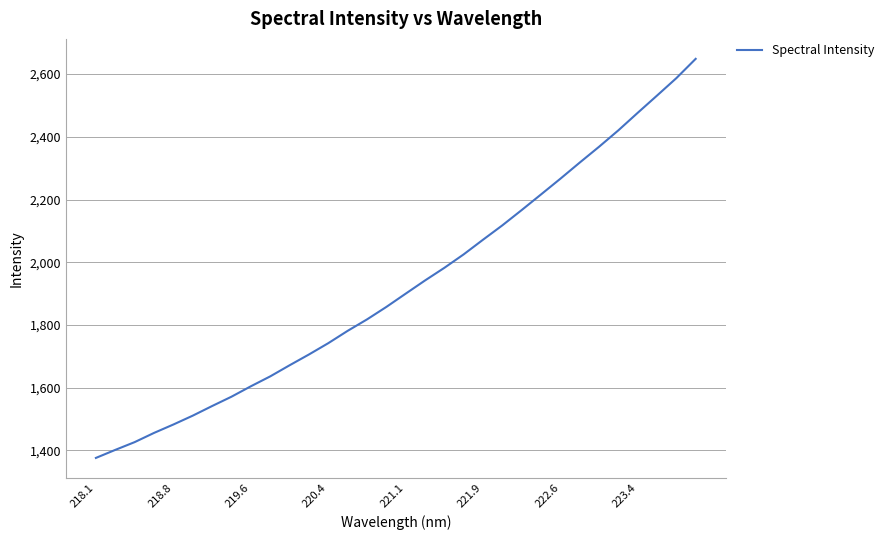

What is the greatest value displayed?

2648.4